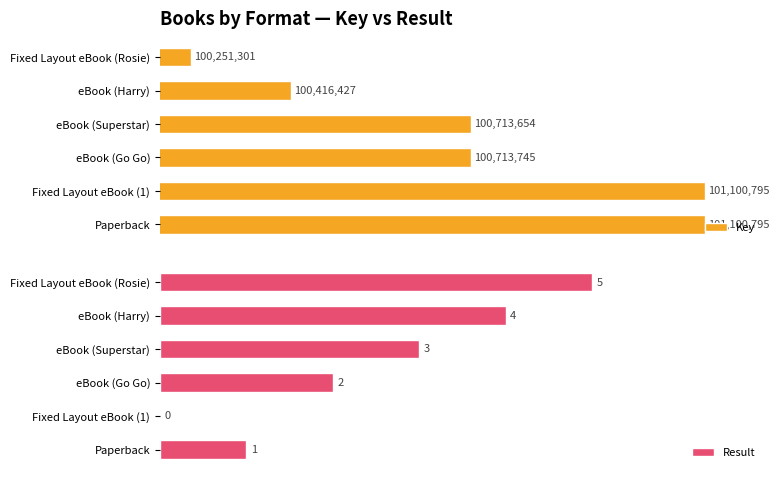

Which category has the highest value in the Result series?

Fixed Layout eBook (Rosie)